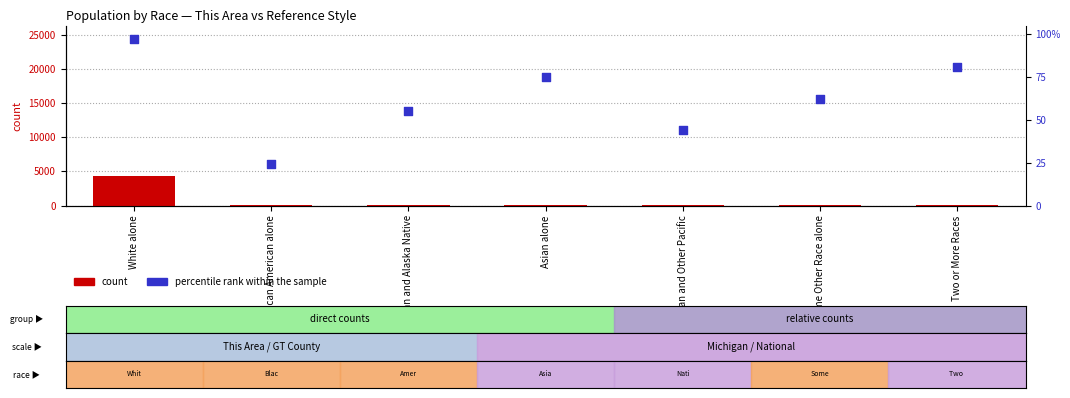

Which series reaches the minimum Y coordinate?

count